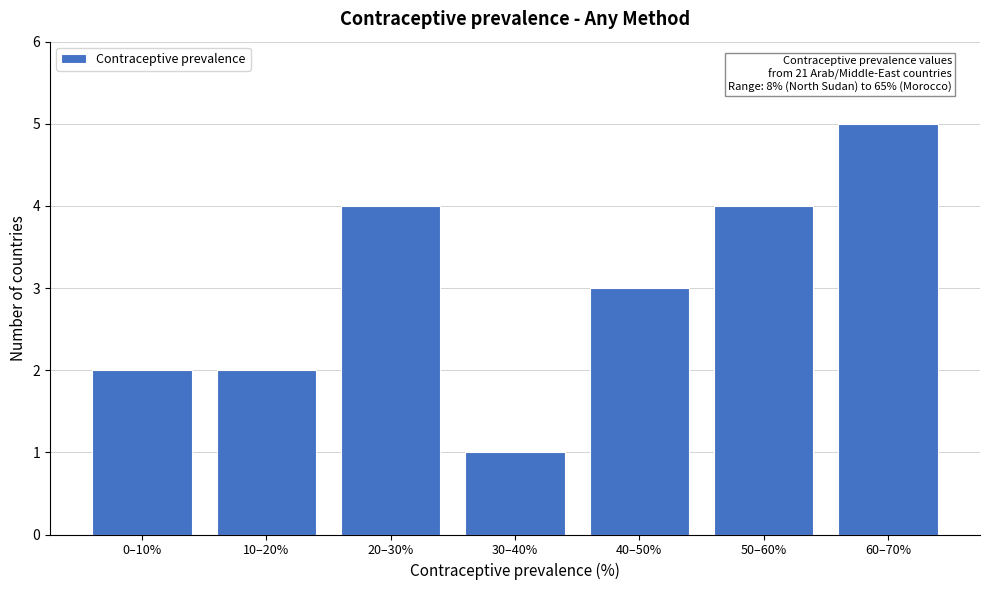

Reading right to left, extract all data points from this chart.

60–70%=5	50–60%=4	40–50%=3	30–40%=1	20–30%=4	10–20%=2	0–10%=2